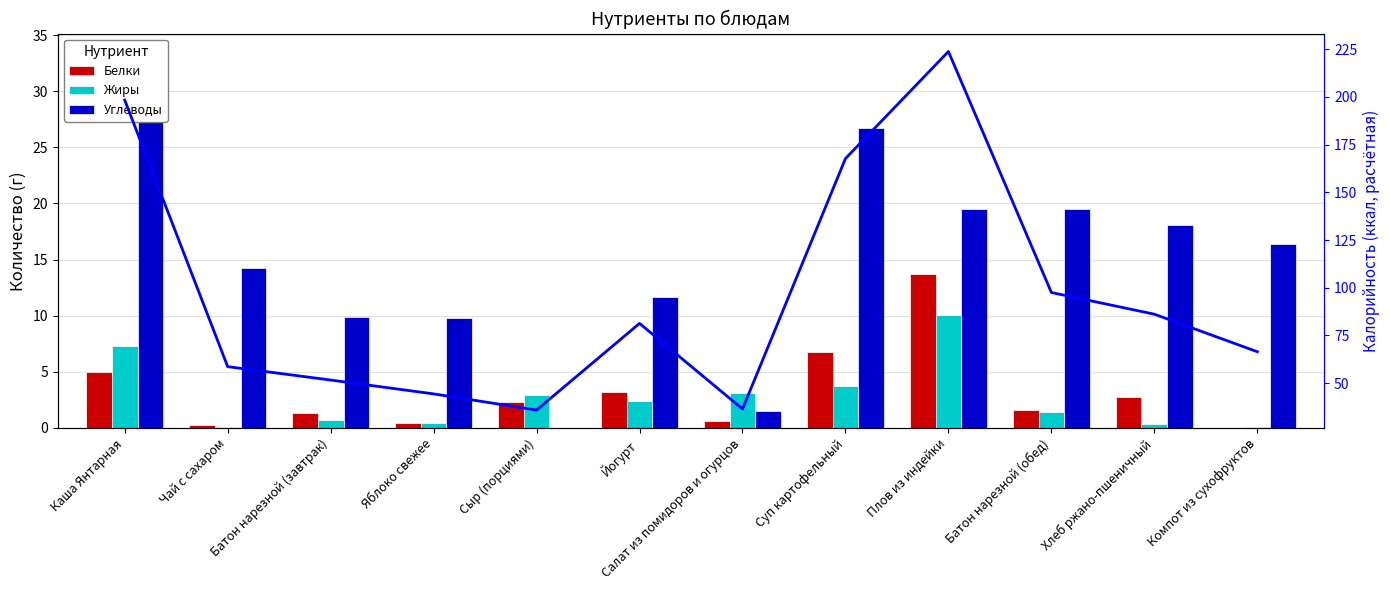

At which label does Жиры first exceed 2?

Каша Янтарная